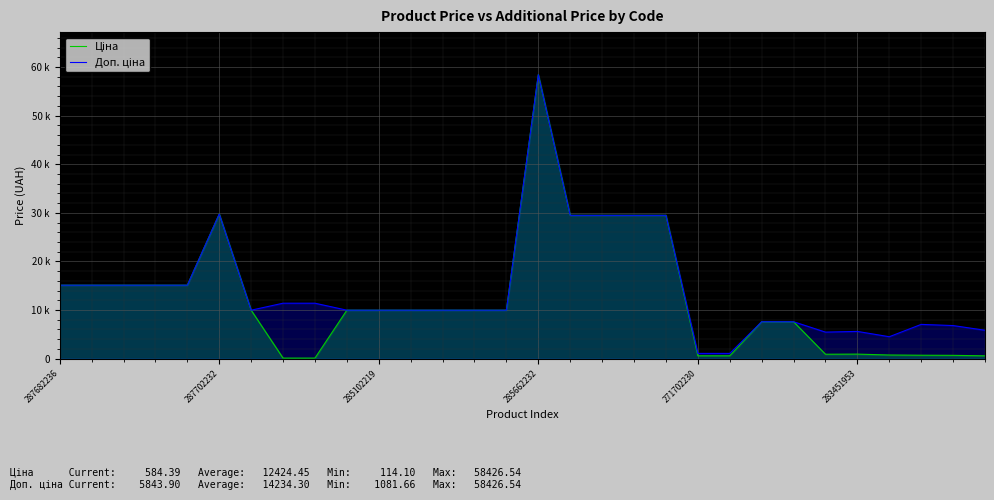

What is the value of the Доп. ціна point at the 6th from the left?

29747.2